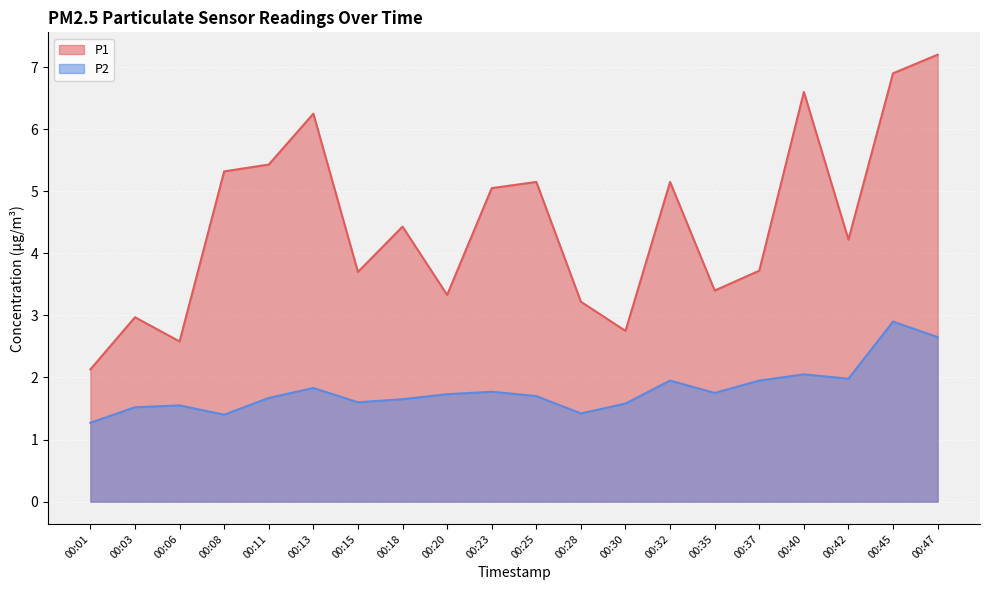

True or false: P1 and P2 cross at least once.

False